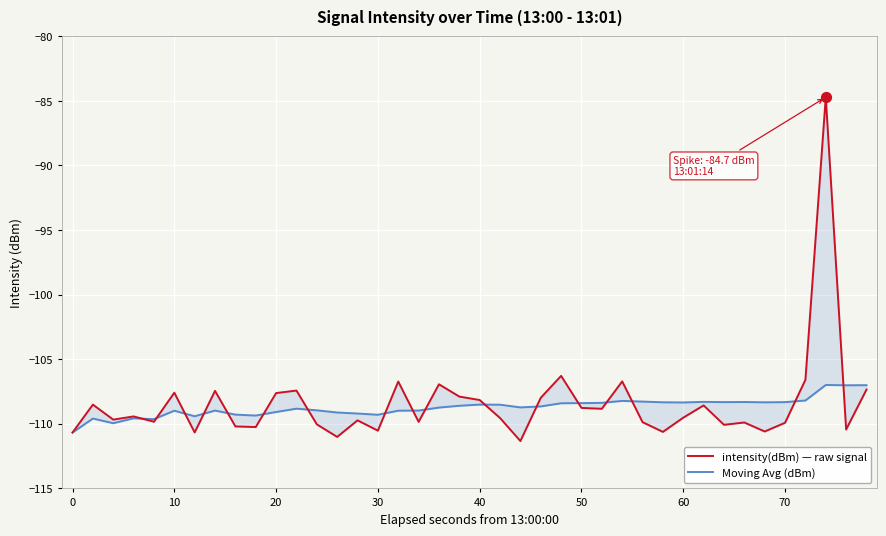

Which series has the widest spread of Y values?

intensity(dBm) — raw signal